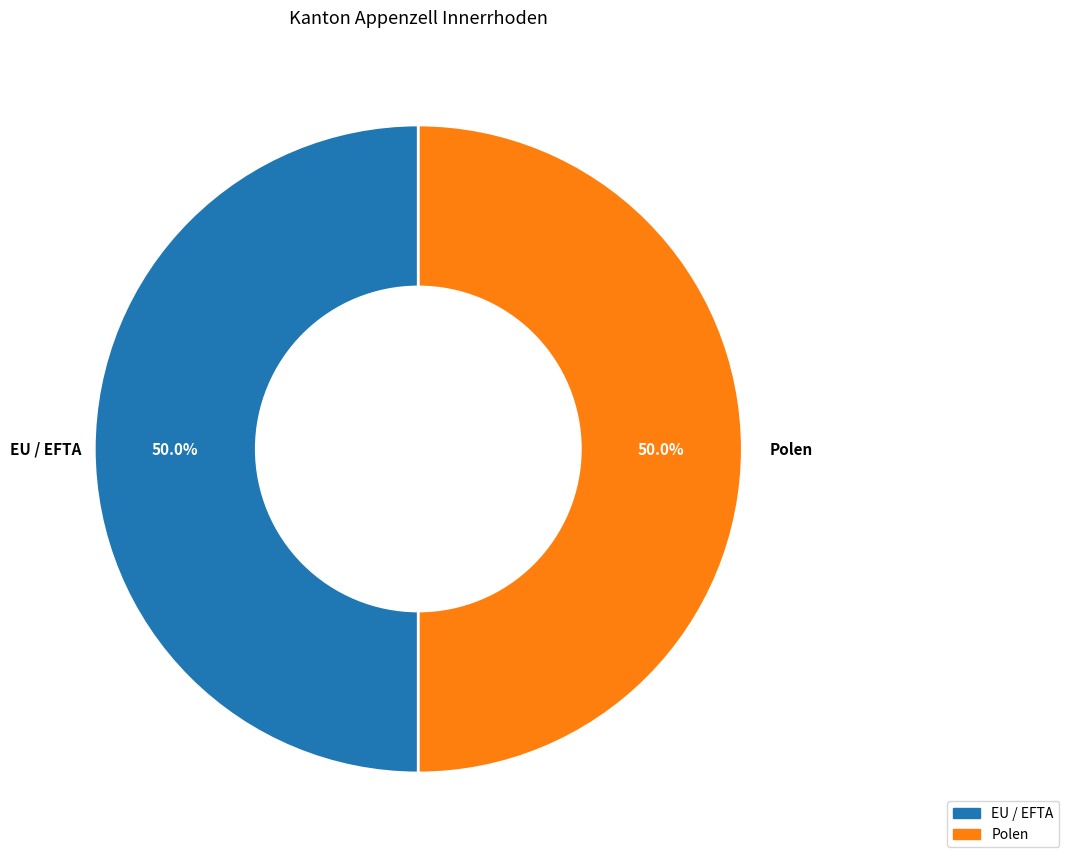

How many slices are in this pie chart?

2